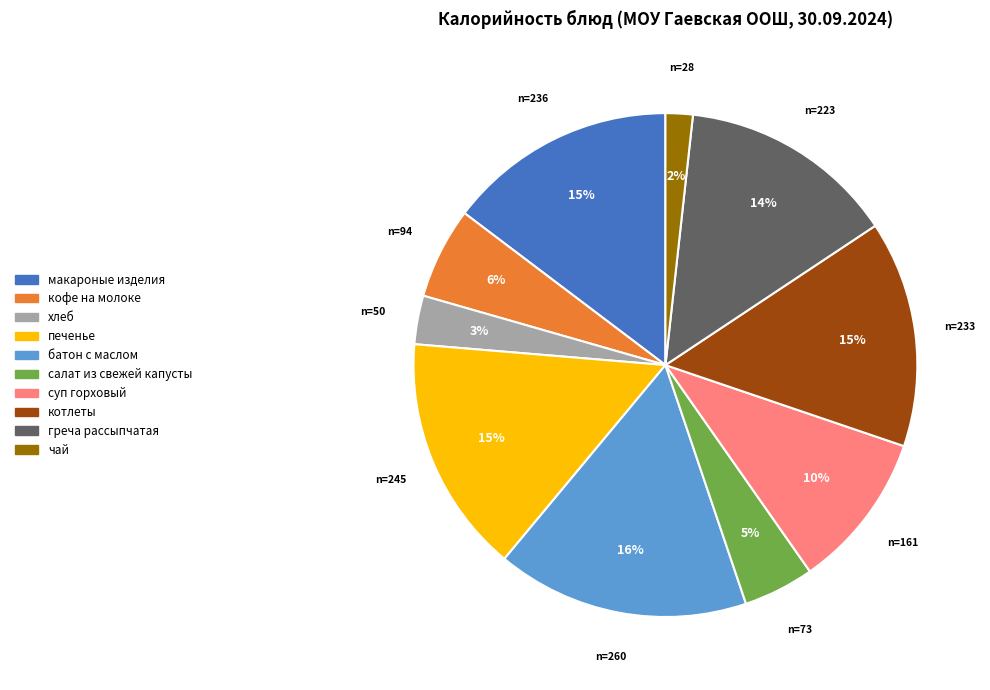

Combined, do чай and греча рассыпчатая account for over 50%?

No